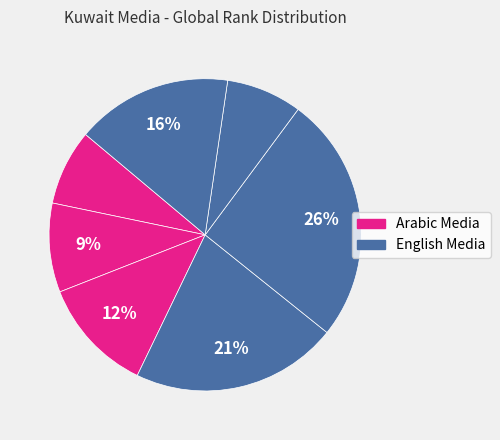

How many segments does this pie chart have?

7